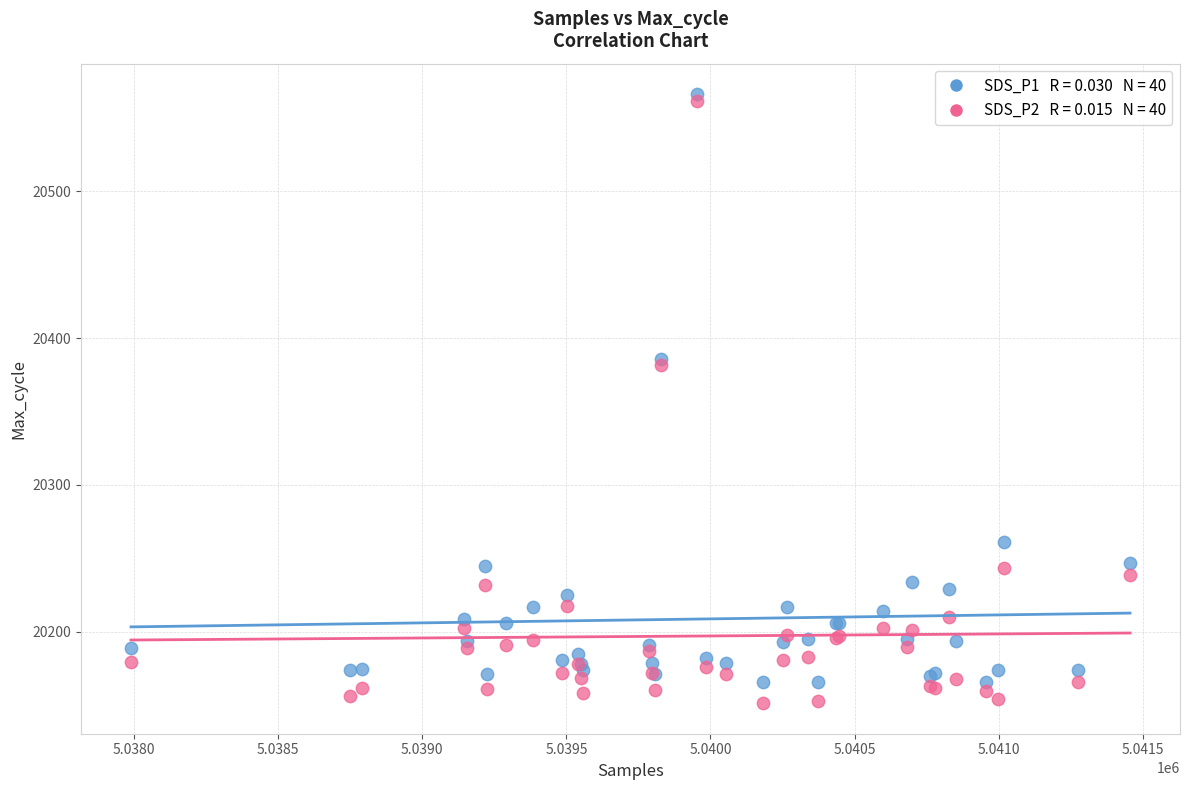

Across all series, what Y value is closest to 20358?

20381.3